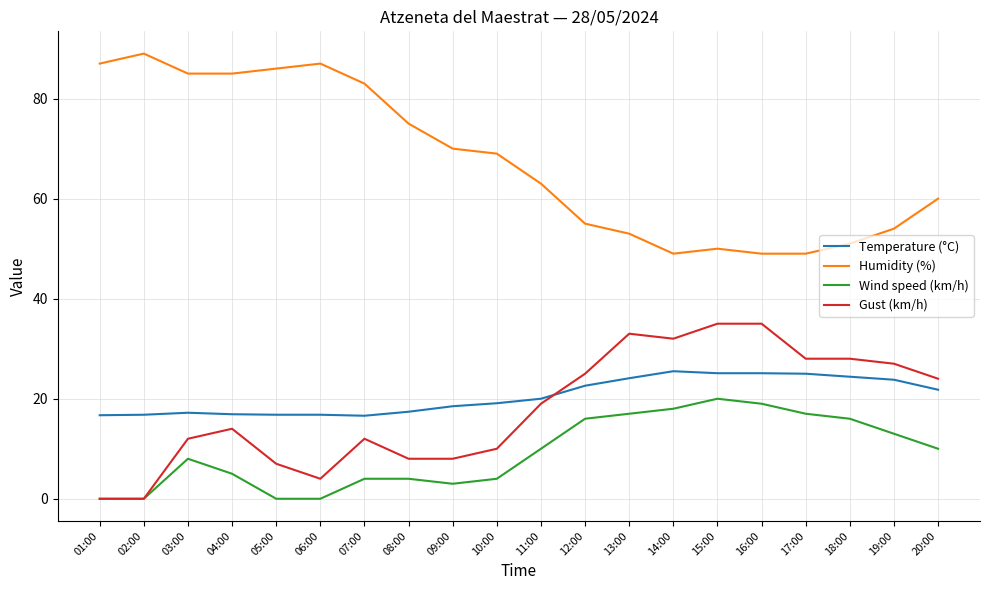

Which label corresponds to the largest value in the chart?

02:00